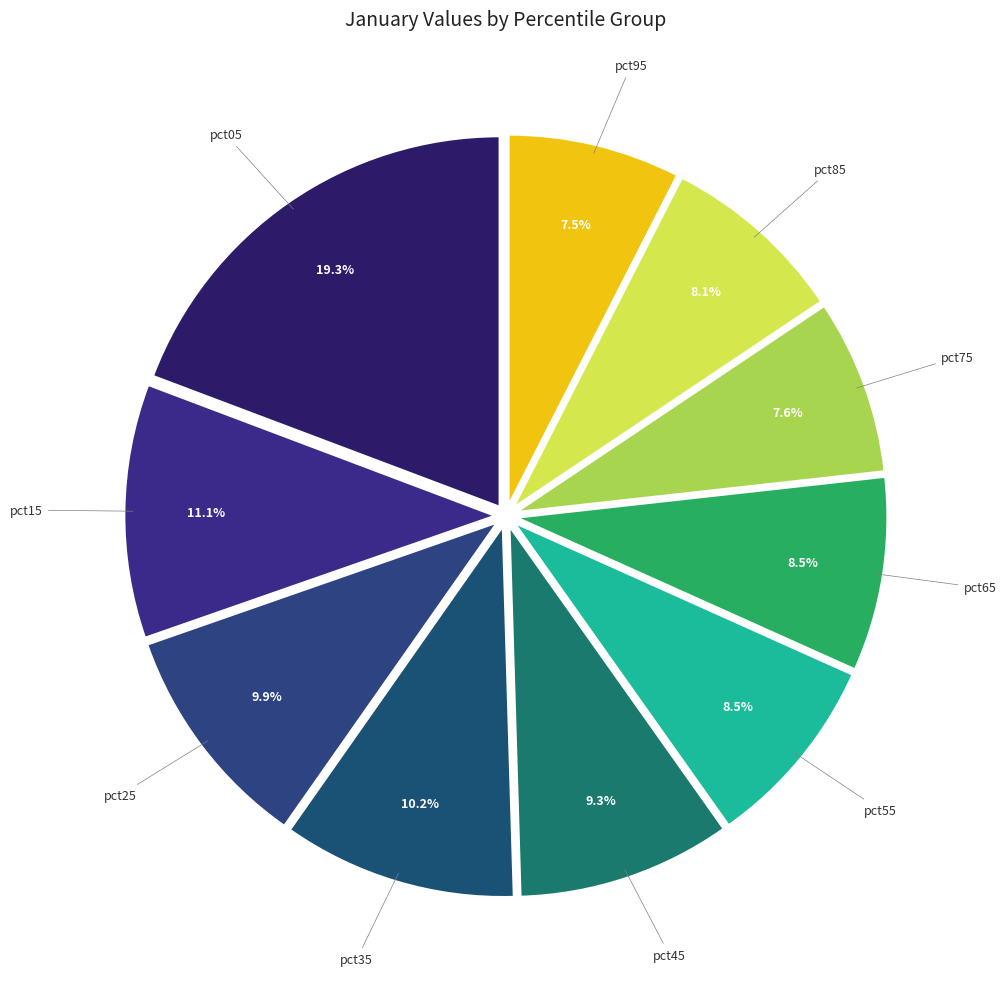

Which category has the biggest portion of the pie?

pct05